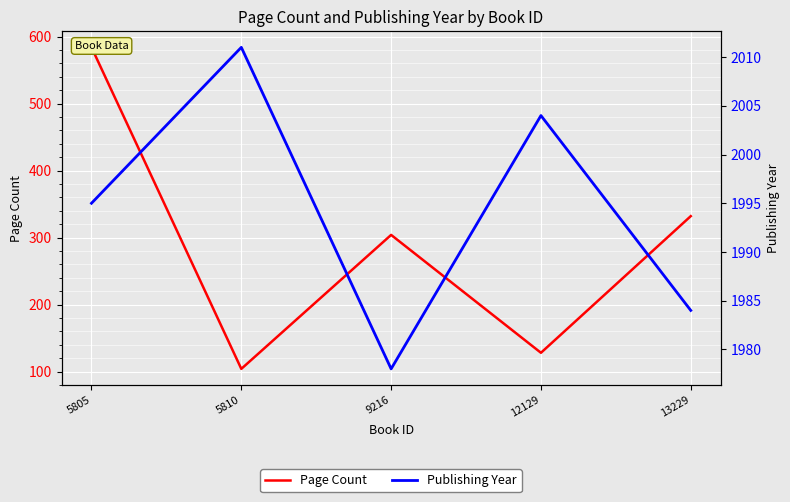

What is the difference between the Publishing Year values at 13229 and 9216?

6